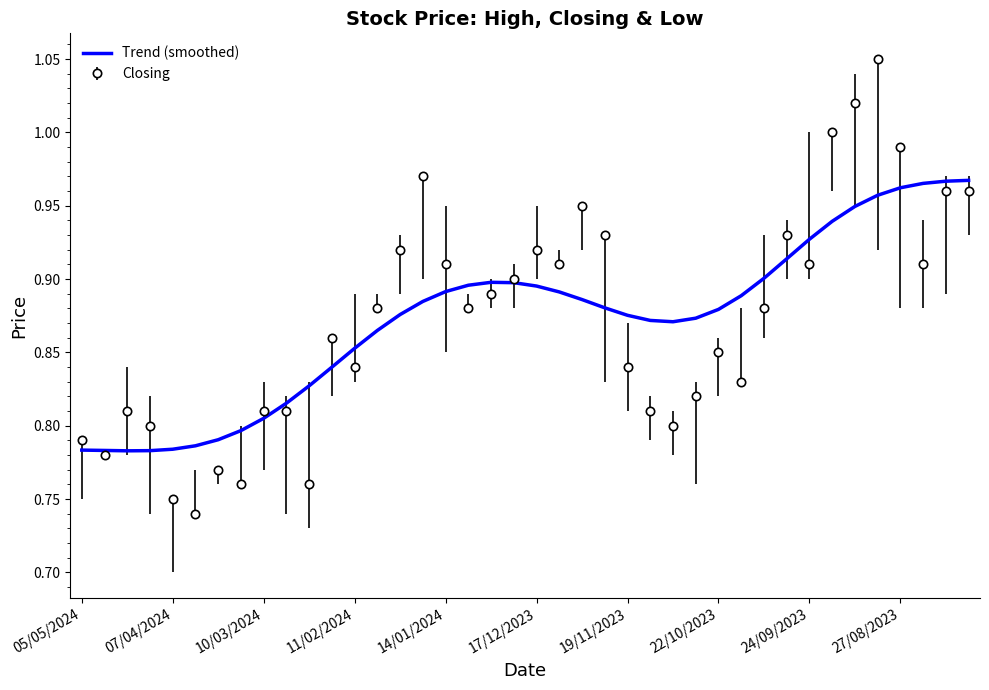

List the series in order of their peak value, highest first.

Closing, Trend (smoothed)